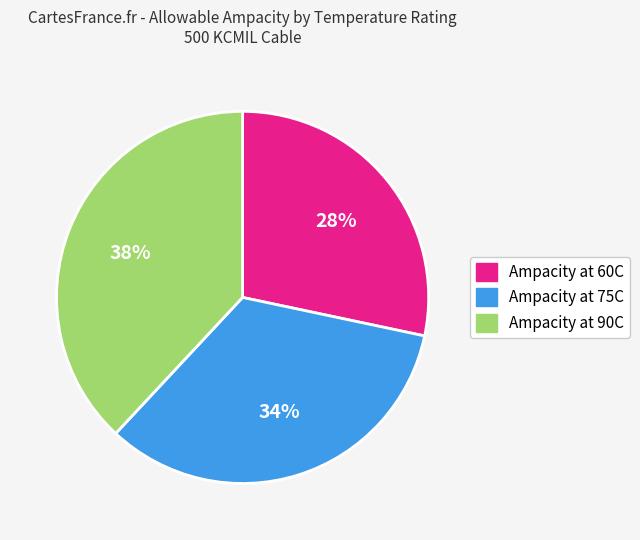

Combined, do Ampacity at 75C and Ampacity at 90C account for over 50%?

Yes